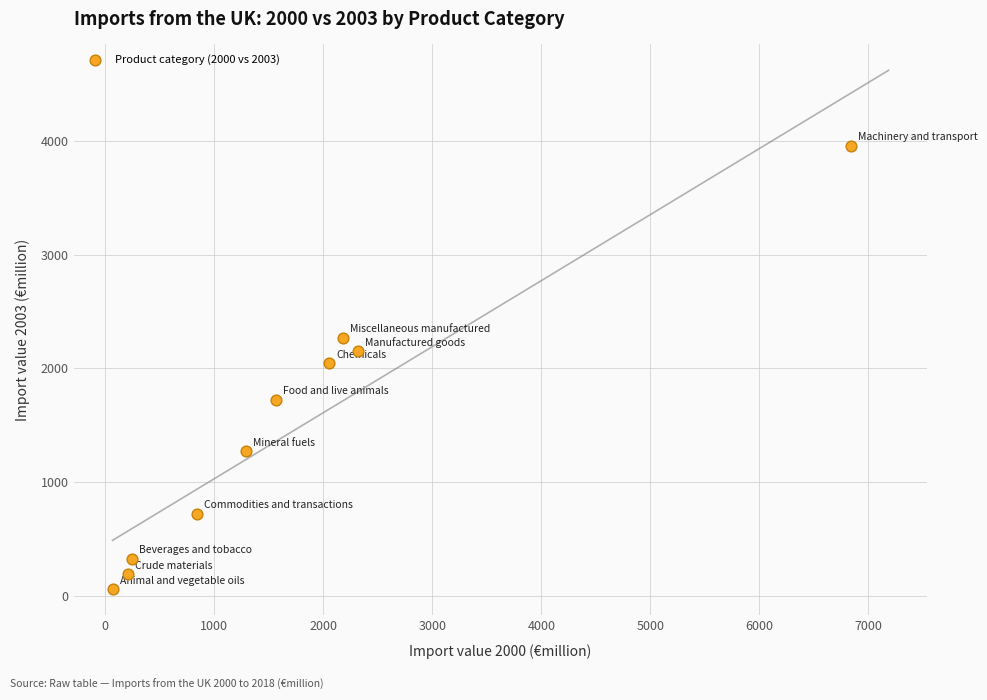

What is the average Y value?

1470.4